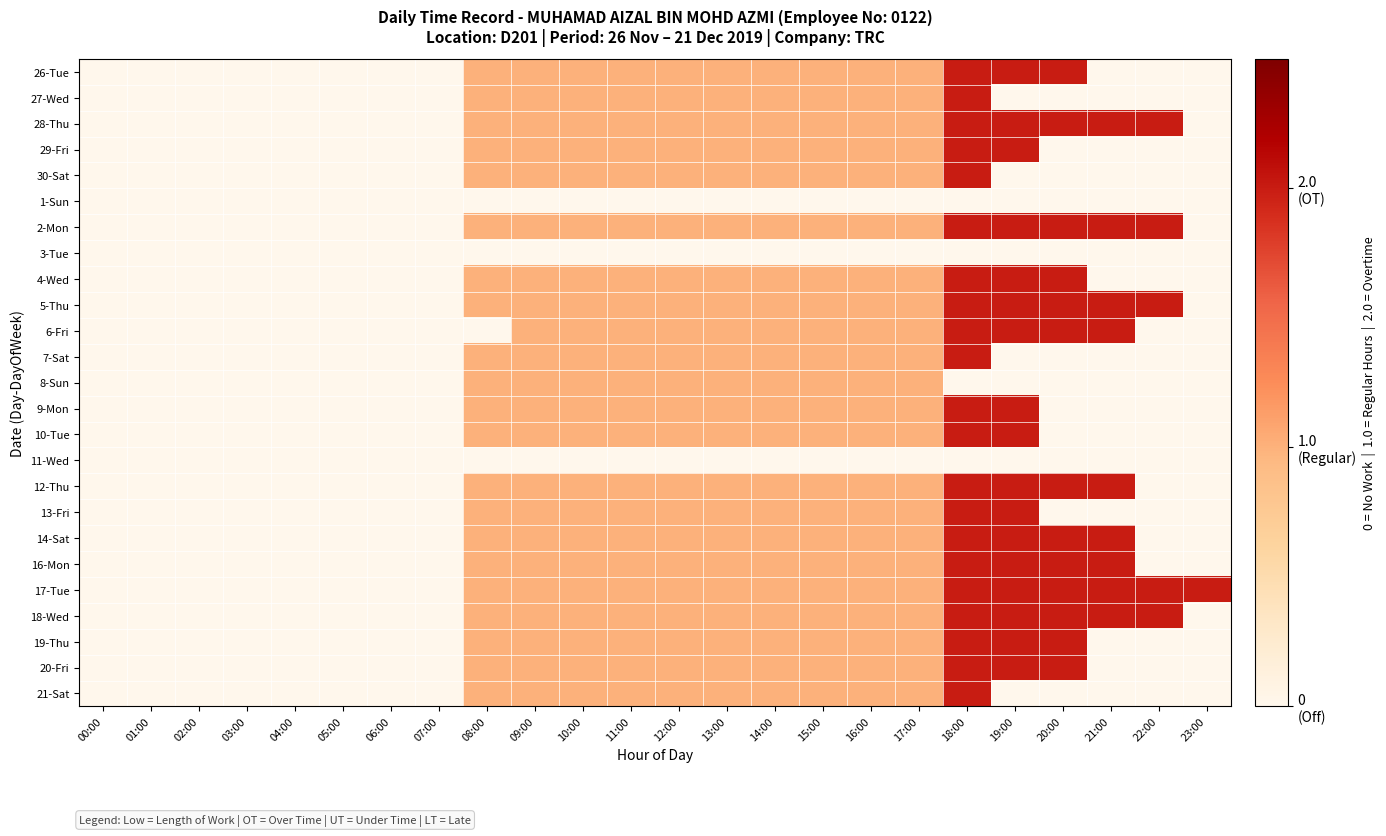

Reading right to left, list all the values displayed in this chart.

26-Tue: 23:00=0	22:00=0	21:00=0	20:00=2	19:00=2	18:00=2	17:00=1	16:00=1	15:00=1	14:00=1	13:00=1	12:00=1	11:00=1	10:00=1	09:00=1	08:00=1	07:00=0	06:00=0	05:00=0	04:00=0	03:00=0	02:00=0	01:00=0	00:00=0
27-Wed: 23:00=0	22:00=0	21:00=0	20:00=0	19:00=0	18:00=2	17:00=1	16:00=1	15:00=1	14:00=1	13:00=1	12:00=1	11:00=1	10:00=1	09:00=1	08:00=1	07:00=0	06:00=0	05:00=0	04:00=0	03:00=0	02:00=0	01:00=0	00:00=0
28-Thu: 23:00=0	22:00=2	21:00=2	20:00=2	19:00=2	18:00=2	17:00=1	16:00=1	15:00=1	14:00=1	13:00=1	12:00=1	11:00=1	10:00=1	09:00=1	08:00=1	07:00=0	06:00=0	05:00=0	04:00=0	03:00=0	02:00=0	01:00=0	00:00=0
29-Fri: 23:00=0	22:00=0	21:00=0	20:00=0	19:00=2	18:00=2	17:00=1	16:00=1	15:00=1	14:00=1	13:00=1	12:00=1	11:00=1	10:00=1	09:00=1	08:00=1	07:00=0	06:00=0	05:00=0	04:00=0	03:00=0	02:00=0	01:00=0	00:00=0
30-Sat: 23:00=0	22:00=0	21:00=0	20:00=0	19:00=0	18:00=2	17:00=1	16:00=1	15:00=1	14:00=1	13:00=1	12:00=1	11:00=1	10:00=1	09:00=1	08:00=1	07:00=0	06:00=0	05:00=0	04:00=0	03:00=0	02:00=0	01:00=0	00:00=0
1-Sun: 23:00=0	22:00=0	21:00=0	20:00=0	19:00=0	18:00=0	17:00=0	16:00=0	15:00=0	14:00=0	13:00=0	12:00=0	11:00=0	10:00=0	09:00=0	08:00=0	07:00=0	06:00=0	05:00=0	04:00=0	03:00=0	02:00=0	01:00=0	00:00=0
2-Mon: 23:00=0	22:00=2	21:00=2	20:00=2	19:00=2	18:00=2	17:00=1	16:00=1	15:00=1	14:00=1	13:00=1	12:00=1	11:00=1	10:00=1	09:00=1	08:00=1	07:00=0	06:00=0	05:00=0	04:00=0	03:00=0	02:00=0	01:00=0	00:00=0
3-Tue: 23:00=0	22:00=0	21:00=0	20:00=0	19:00=0	18:00=0	17:00=0	16:00=0	15:00=0	14:00=0	13:00=0	12:00=0	11:00=0	10:00=0	09:00=0	08:00=0	07:00=0	06:00=0	05:00=0	04:00=0	03:00=0	02:00=0	01:00=0	00:00=0
4-Wed: 23:00=0	22:00=0	21:00=0	20:00=2	19:00=2	18:00=2	17:00=1	16:00=1	15:00=1	14:00=1	13:00=1	12:00=1	11:00=1	10:00=1	09:00=1	08:00=1	07:00=0	06:00=0	05:00=0	04:00=0	03:00=0	02:00=0	01:00=0	00:00=0
5-Thu: 23:00=0	22:00=2	21:00=2	20:00=2	19:00=2	18:00=2	17:00=1	16:00=1	15:00=1	14:00=1	13:00=1	12:00=1	11:00=1	10:00=1	09:00=1	08:00=1	07:00=0	06:00=0	05:00=0	04:00=0	03:00=0	02:00=0	01:00=0	00:00=0
6-Fri: 23:00=0	22:00=0	21:00=2	20:00=2	19:00=2	18:00=2	17:00=1	16:00=1	15:00=1	14:00=1	13:00=1	12:00=1	11:00=1	10:00=1	09:00=1	08:00=0	07:00=0	06:00=0	05:00=0	04:00=0	03:00=0	02:00=0	01:00=0	00:00=0
7-Sat: 23:00=0	22:00=0	21:00=0	20:00=0	19:00=0	18:00=2	17:00=1	16:00=1	15:00=1	14:00=1	13:00=1	12:00=1	11:00=1	10:00=1	09:00=1	08:00=1	07:00=0	06:00=0	05:00=0	04:00=0	03:00=0	02:00=0	01:00=0	00:00=0
8-Sun: 23:00=0	22:00=0	21:00=0	20:00=0	19:00=0	18:00=0	17:00=1	16:00=1	15:00=1	14:00=1	13:00=1	12:00=1	11:00=1	10:00=1	09:00=1	08:00=1	07:00=0	06:00=0	05:00=0	04:00=0	03:00=0	02:00=0	01:00=0	00:00=0
9-Mon: 23:00=0	22:00=0	21:00=0	20:00=0	19:00=2	18:00=2	17:00=1	16:00=1	15:00=1	14:00=1	13:00=1	12:00=1	11:00=1	10:00=1	09:00=1	08:00=1	07:00=0	06:00=0	05:00=0	04:00=0	03:00=0	02:00=0	01:00=0	00:00=0
10-Tue: 23:00=0	22:00=0	21:00=0	20:00=0	19:00=2	18:00=2	17:00=1	16:00=1	15:00=1	14:00=1	13:00=1	12:00=1	11:00=1	10:00=1	09:00=1	08:00=1	07:00=0	06:00=0	05:00=0	04:00=0	03:00=0	02:00=0	01:00=0	00:00=0
11-Wed: 23:00=0	22:00=0	21:00=0	20:00=0	19:00=0	18:00=0	17:00=0	16:00=0	15:00=0	14:00=0	13:00=0	12:00=0	11:00=0	10:00=0	09:00=0	08:00=0	07:00=0	06:00=0	05:00=0	04:00=0	03:00=0	02:00=0	01:00=0	00:00=0
12-Thu: 23:00=0	22:00=0	21:00=2	20:00=2	19:00=2	18:00=2	17:00=1	16:00=1	15:00=1	14:00=1	13:00=1	12:00=1	11:00=1	10:00=1	09:00=1	08:00=1	07:00=0	06:00=0	05:00=0	04:00=0	03:00=0	02:00=0	01:00=0	00:00=0
13-Fri: 23:00=0	22:00=0	21:00=0	20:00=0	19:00=2	18:00=2	17:00=1	16:00=1	15:00=1	14:00=1	13:00=1	12:00=1	11:00=1	10:00=1	09:00=1	08:00=1	07:00=0	06:00=0	05:00=0	04:00=0	03:00=0	02:00=0	01:00=0	00:00=0
14-Sat: 23:00=0	22:00=0	21:00=2	20:00=2	19:00=2	18:00=2	17:00=1	16:00=1	15:00=1	14:00=1	13:00=1	12:00=1	11:00=1	10:00=1	09:00=1	08:00=1	07:00=0	06:00=0	05:00=0	04:00=0	03:00=0	02:00=0	01:00=0	00:00=0
16-Mon: 23:00=0	22:00=0	21:00=2	20:00=2	19:00=2	18:00=2	17:00=1	16:00=1	15:00=1	14:00=1	13:00=1	12:00=1	11:00=1	10:00=1	09:00=1	08:00=1	07:00=0	06:00=0	05:00=0	04:00=0	03:00=0	02:00=0	01:00=0	00:00=0
17-Tue: 23:00=2	22:00=2	21:00=2	20:00=2	19:00=2	18:00=2	17:00=1	16:00=1	15:00=1	14:00=1	13:00=1	12:00=1	11:00=1	10:00=1	09:00=1	08:00=1	07:00=0	06:00=0	05:00=0	04:00=0	03:00=0	02:00=0	01:00=0	00:00=0
18-Wed: 23:00=0	22:00=2	21:00=2	20:00=2	19:00=2	18:00=2	17:00=1	16:00=1	15:00=1	14:00=1	13:00=1	12:00=1	11:00=1	10:00=1	09:00=1	08:00=1	07:00=0	06:00=0	05:00=0	04:00=0	03:00=0	02:00=0	01:00=0	00:00=0
19-Thu: 23:00=0	22:00=0	21:00=0	20:00=2	19:00=2	18:00=2	17:00=1	16:00=1	15:00=1	14:00=1	13:00=1	12:00=1	11:00=1	10:00=1	09:00=1	08:00=1	07:00=0	06:00=0	05:00=0	04:00=0	03:00=0	02:00=0	01:00=0	00:00=0
20-Fri: 23:00=0	22:00=0	21:00=0	20:00=2	19:00=2	18:00=2	17:00=1	16:00=1	15:00=1	14:00=1	13:00=1	12:00=1	11:00=1	10:00=1	09:00=1	08:00=1	07:00=0	06:00=0	05:00=0	04:00=0	03:00=0	02:00=0	01:00=0	00:00=0
21-Sat: 23:00=0	22:00=0	21:00=0	20:00=0	19:00=0	18:00=2	17:00=1	16:00=1	15:00=1	14:00=1	13:00=1	12:00=1	11:00=1	10:00=1	09:00=1	08:00=1	07:00=0	06:00=0	05:00=0	04:00=0	03:00=0	02:00=0	01:00=0	00:00=0